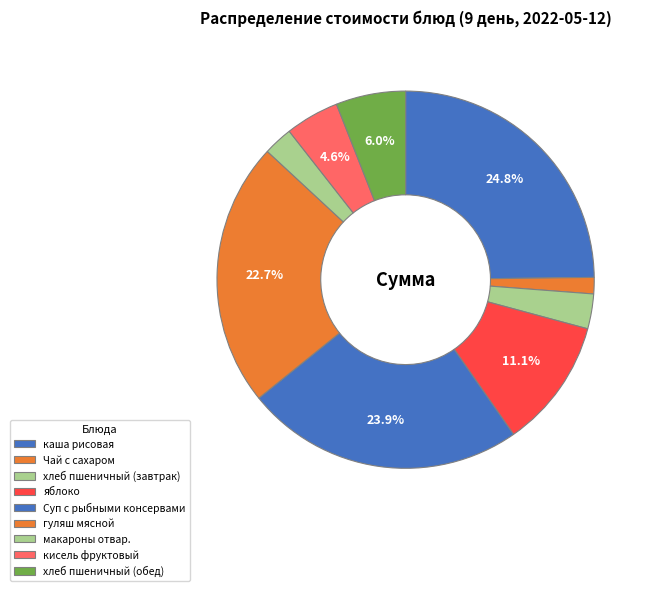

Count the number of slices in the pie.

9